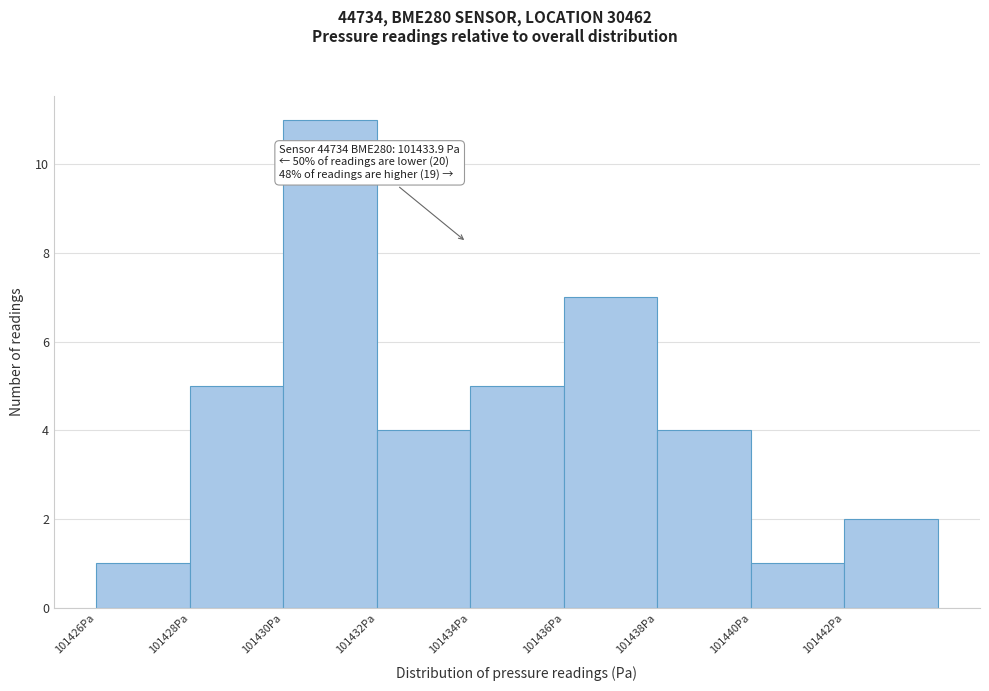

Which range on the x-axis has the tallest bar?

101430 to 101432